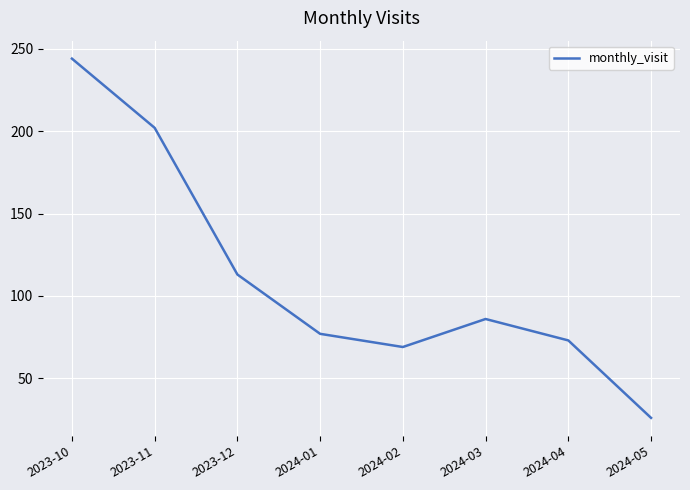

Reading left to right, extract all data points from this chart.

2023-10=244	2023-11=202	2023-12=113	2024-01=77	2024-02=69	2024-03=86	2024-04=73	2024-05=26